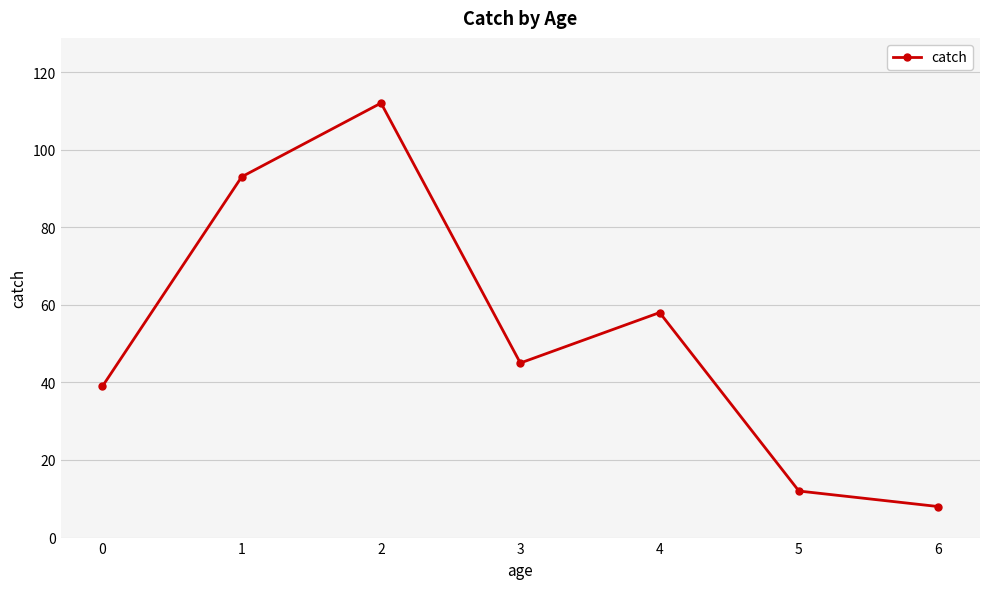

Rank the categories by value from highest to lowest.

2, 1, 4, 3, 0, 5, 6